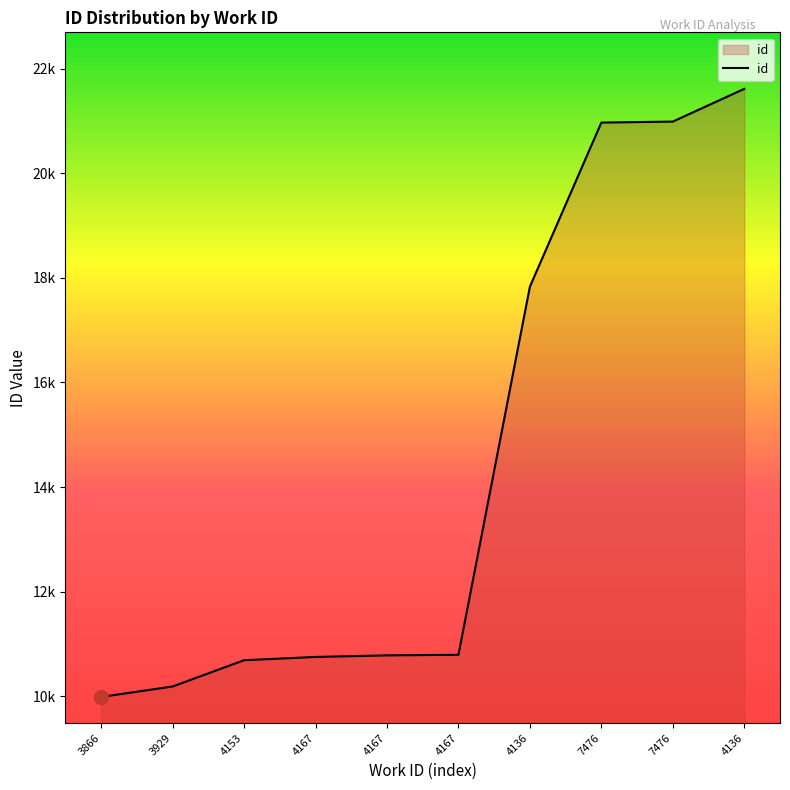

The chart shows a value of 20968 at 7476. True or false?

True